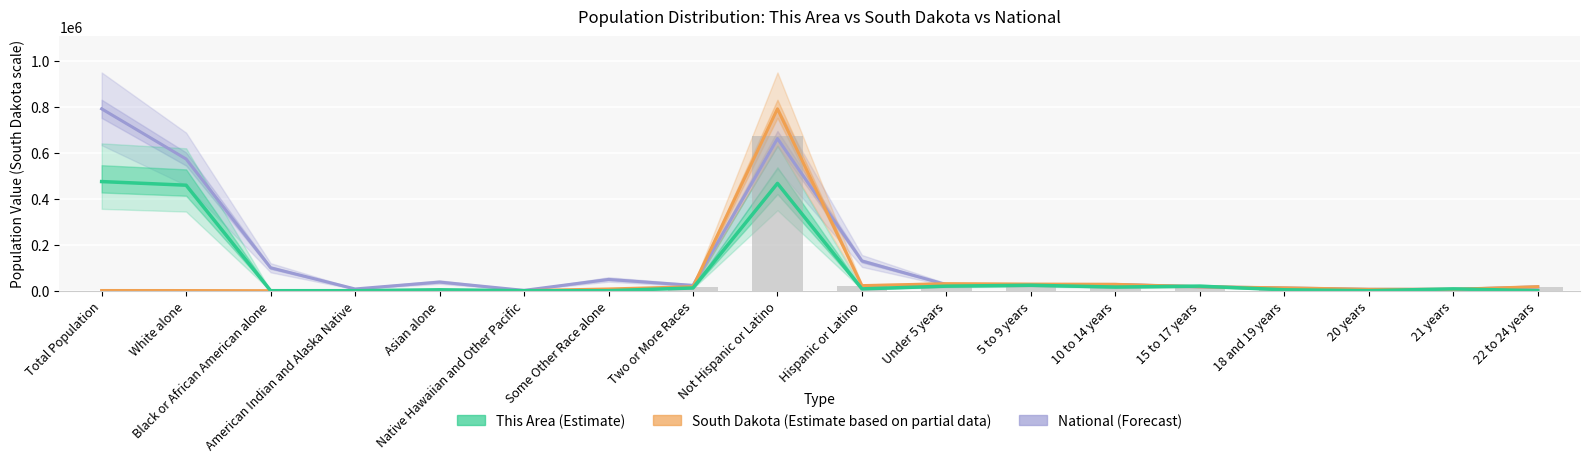

Which category has the highest value across all series?

Total Population